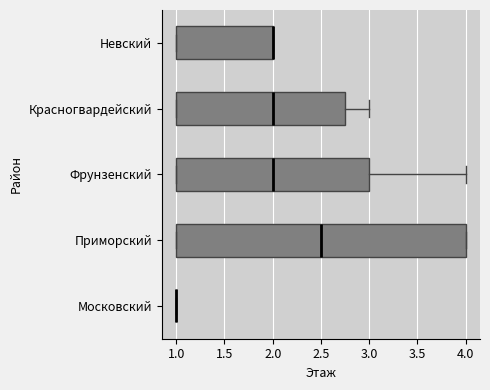

Which box is the widest, from its left edge to its right edge?

Приморский